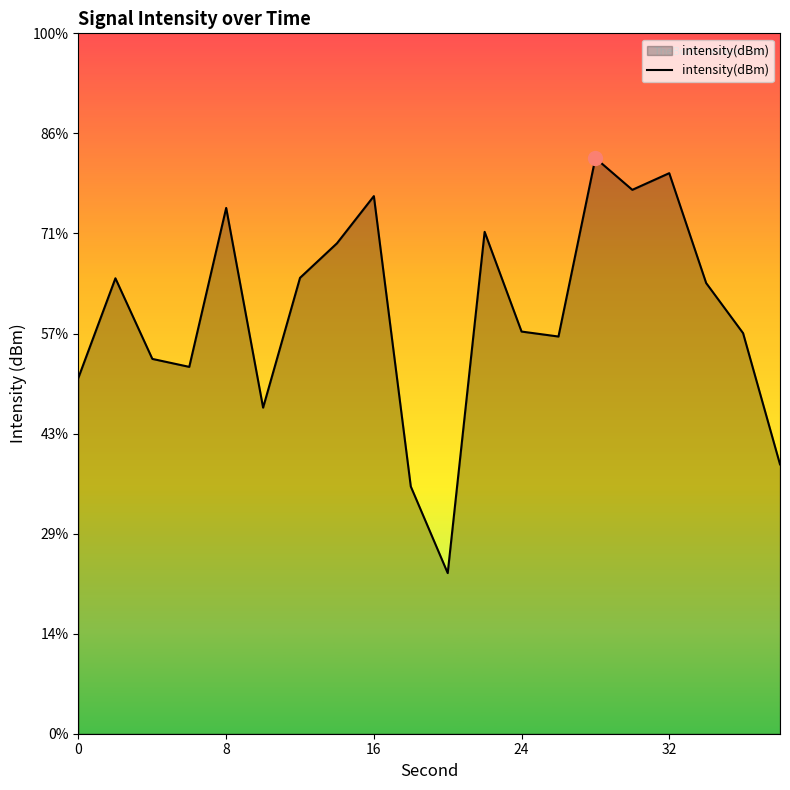

Reading left to right, what are all the values shown in this chart?

-127.2	-122.2	-126.3	-126.7	-118.7	-128.7	-122.2	-120.5	-118.1	-132.6	-137.0	-119.9	-124.9	-125.2	-116.2	-117.8	-117.0	-122.5	-125.0	-131.5